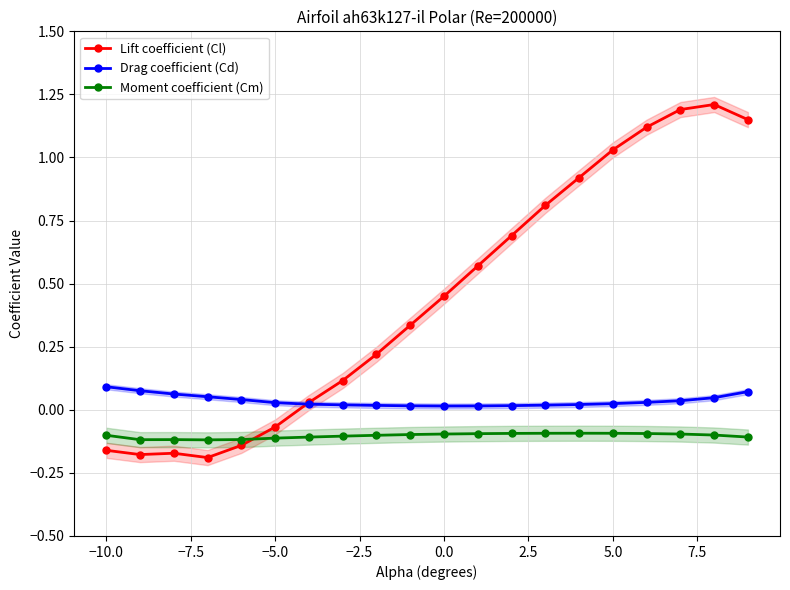

Which series ends up on top after the final intersection of Lift coefficient (Cl) and Moment coefficient (Cm)?

Lift coefficient (Cl)